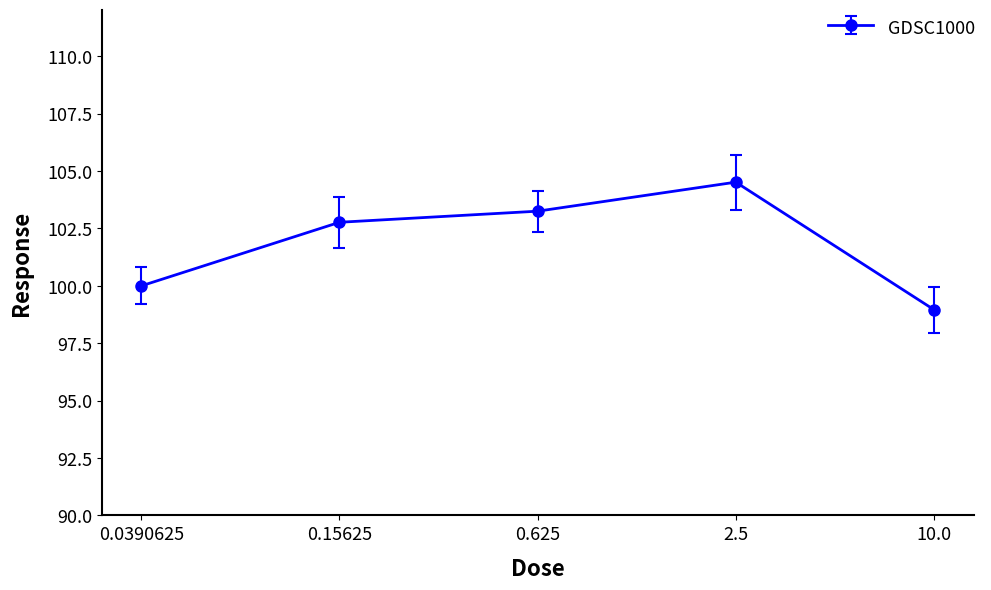

Which has a higher value, 0.0390625 or 0.625?

0.625